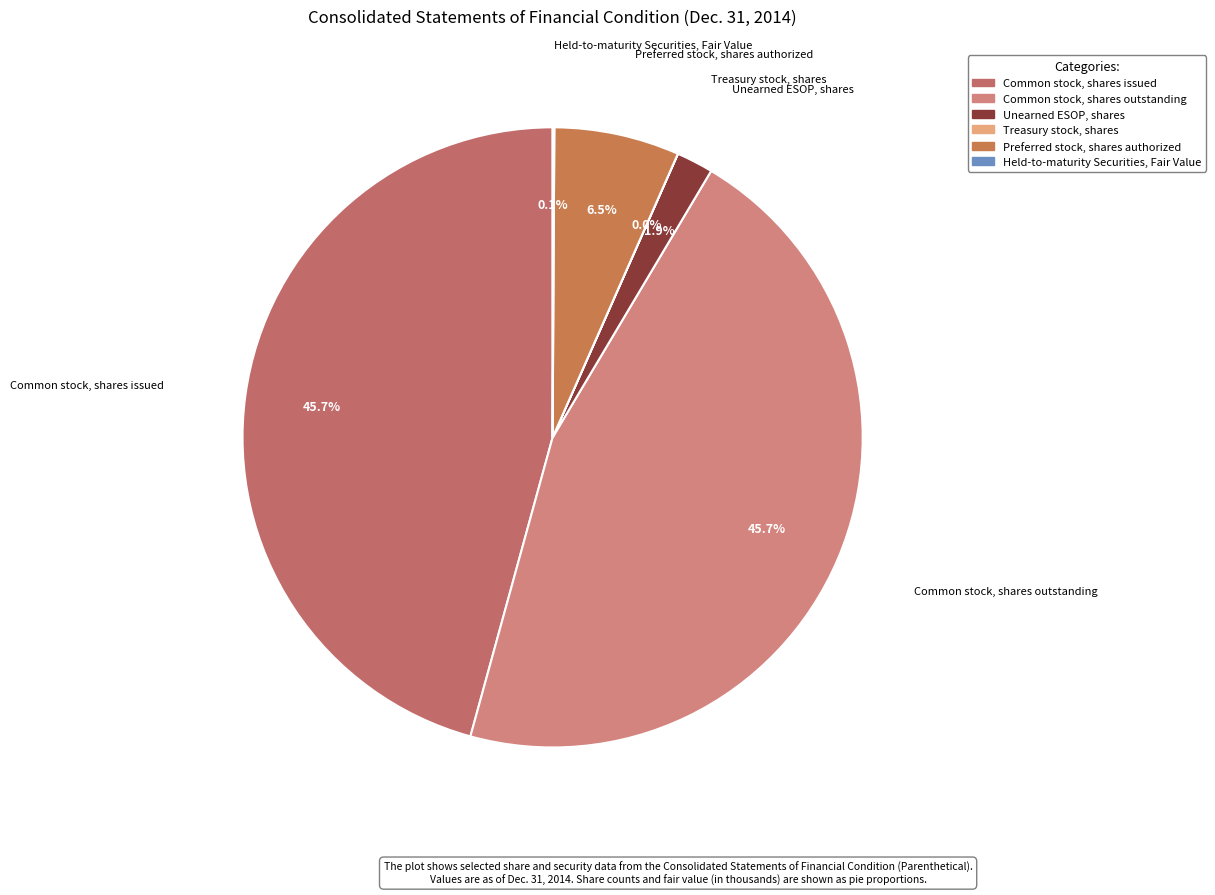

What percentage is the Unearned ESOP, shares slice, to the nearest percent?

2%